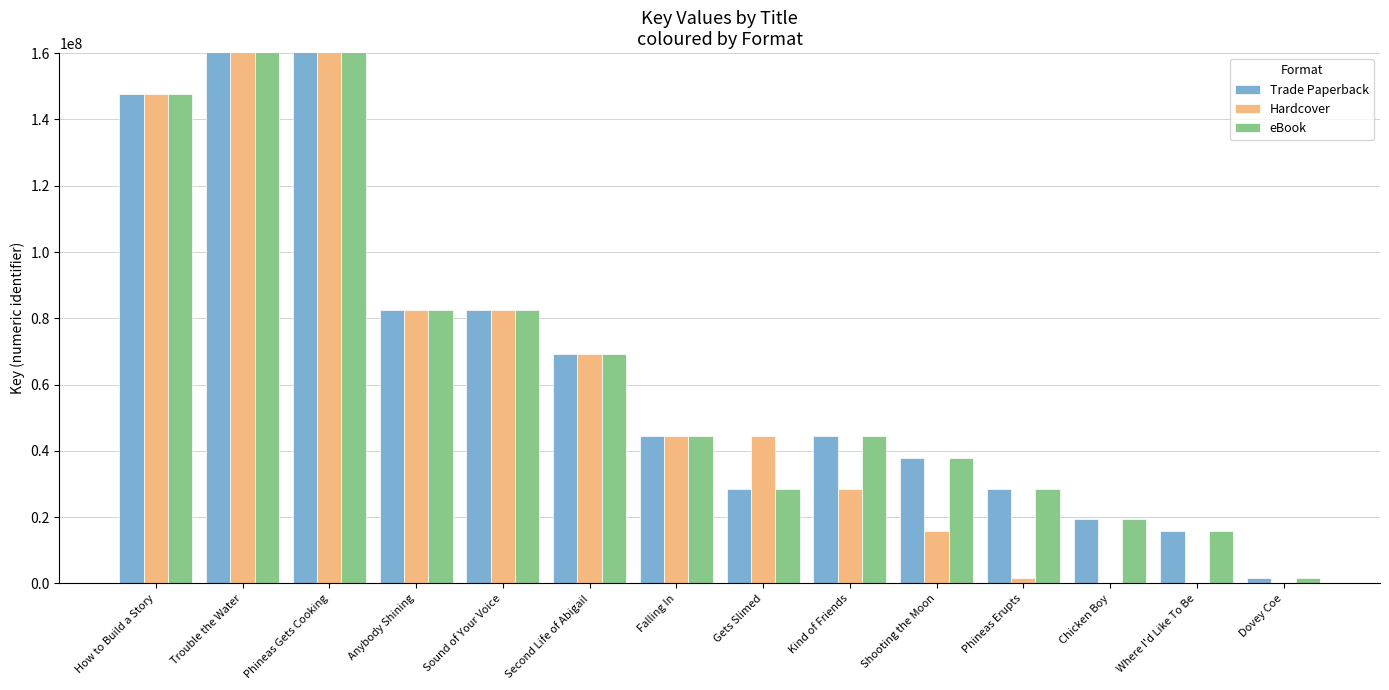

What is the average value of the Trade Paperback series?

105129941